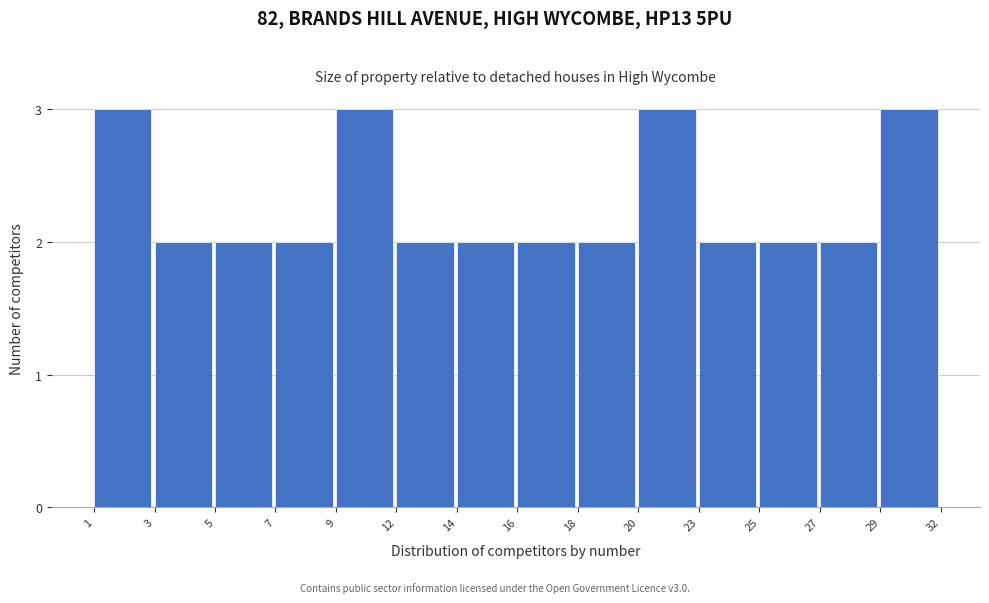

Reading left to right, list all the values displayed in this chart.

3	2	2	2	3	2	2	2	2	3	2	2	2	3